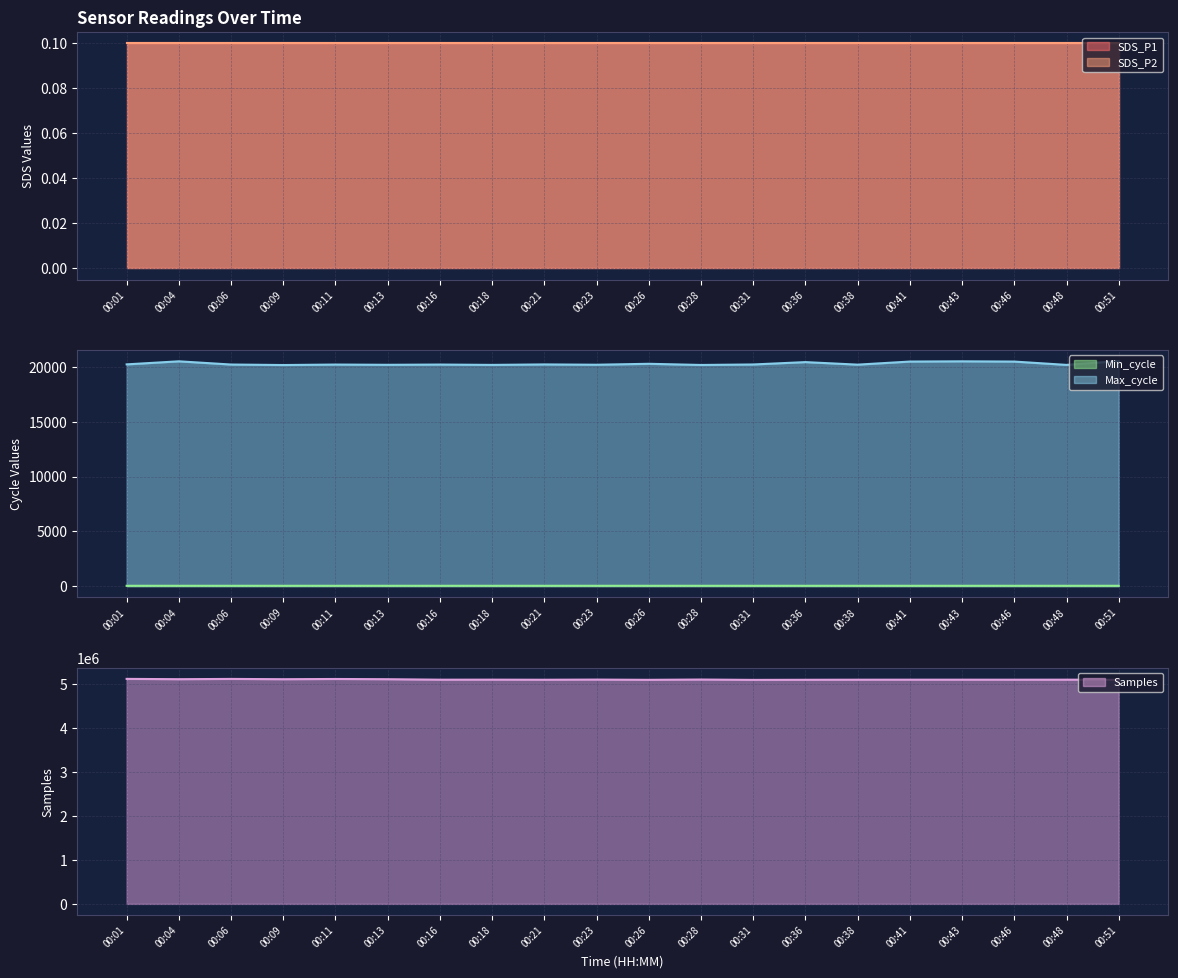

What is the sum of all Min_cycle values?

557